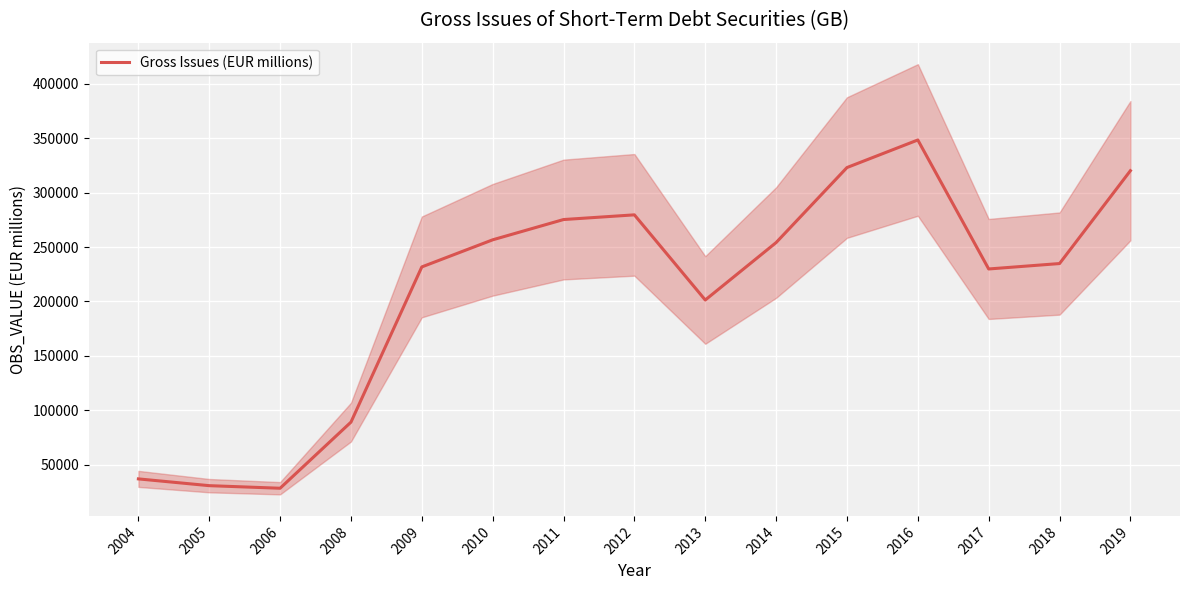

Reading left to right, transcribe all the data shown in this chart.

2004=36842.9	2005=30623.1	2006=28248.1	2008=89009.8	2009=231696.3	2010=256607.2	2011=275250.9	2012=279561.2	2013=201286.3	2014=254075.6	2015=323040.4	2016=348387.3	2017=229811.2	2018=234791.5	2019=320148.8